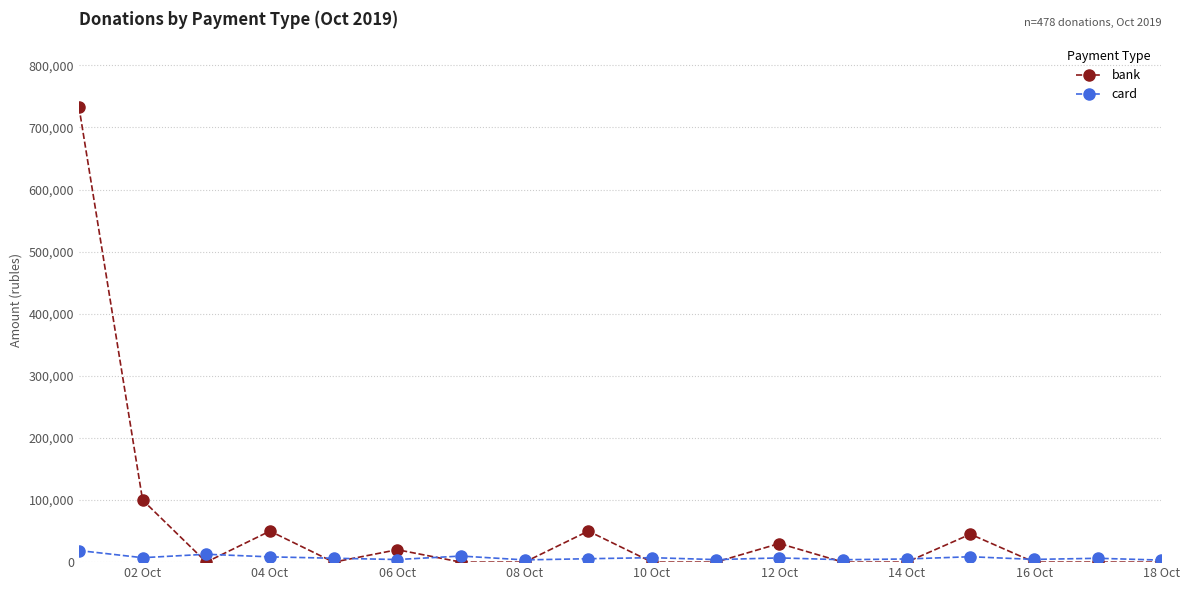

Which series has the largest total across all categories?

bank